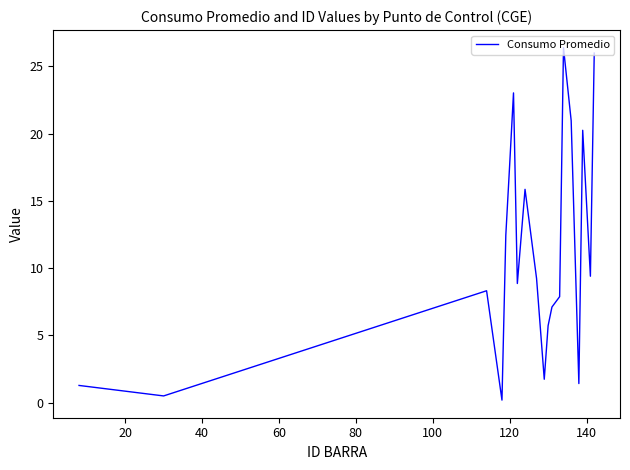

What is the maximum value shown in the chart?

26.4